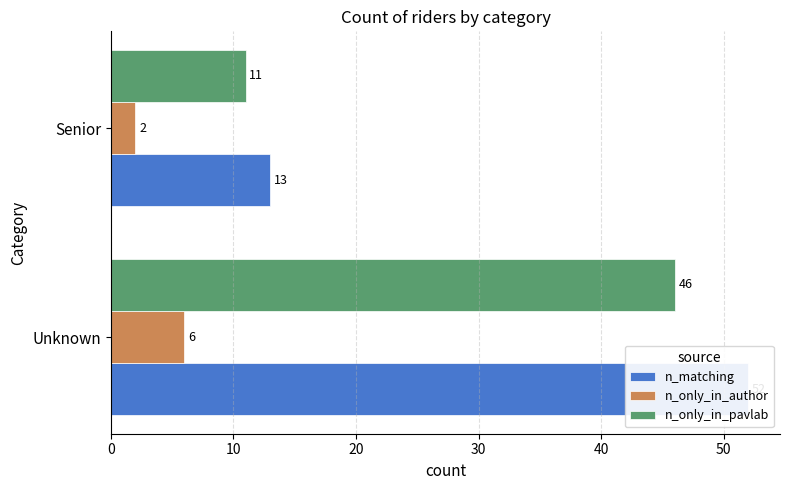

Is it true that n_only_in_pavlab equals 11 at Senior?

True